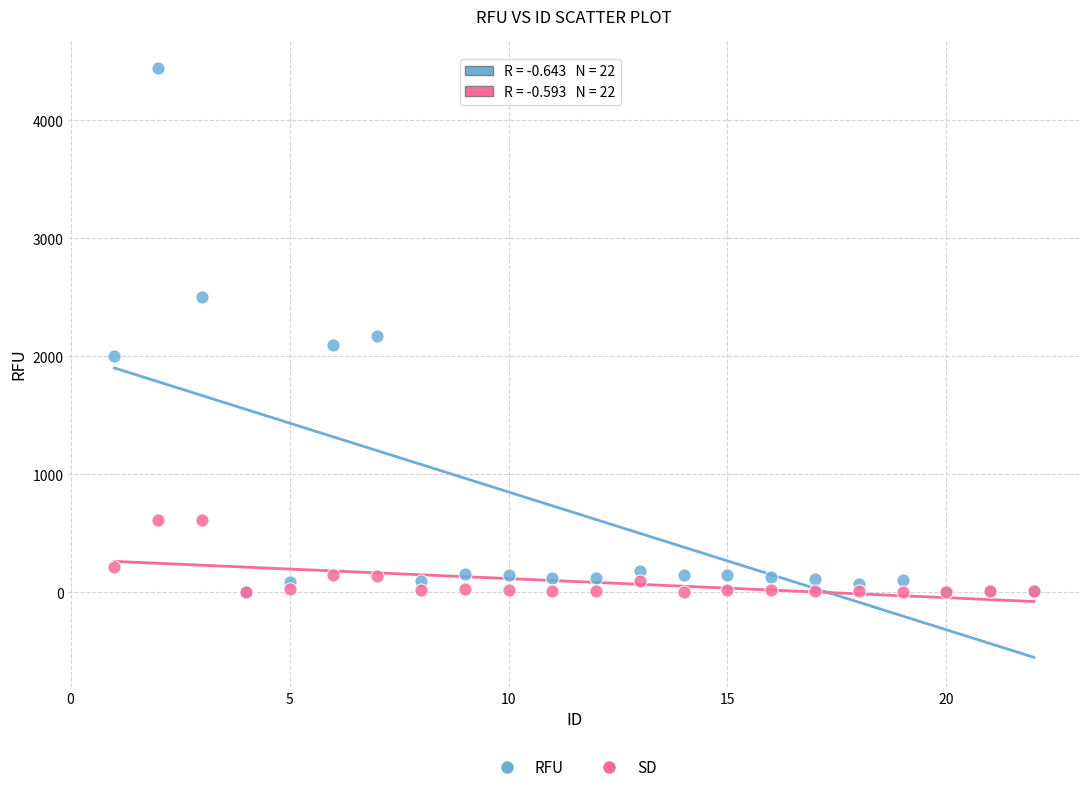

What are all the series names shown in the legend?

RFU, SD